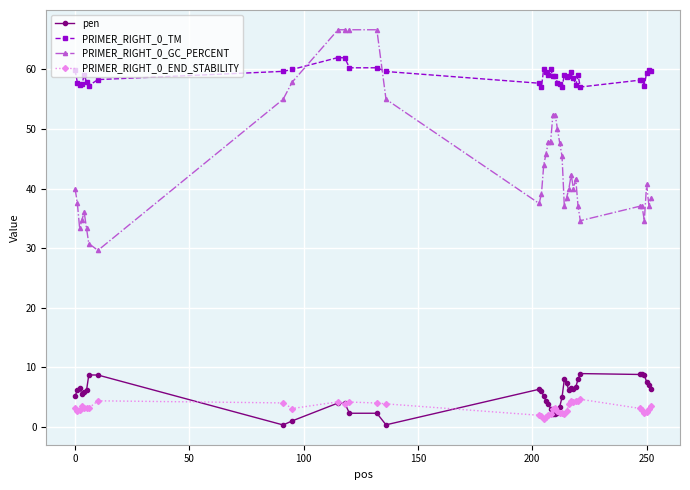

How many lines are shown in the chart?

4